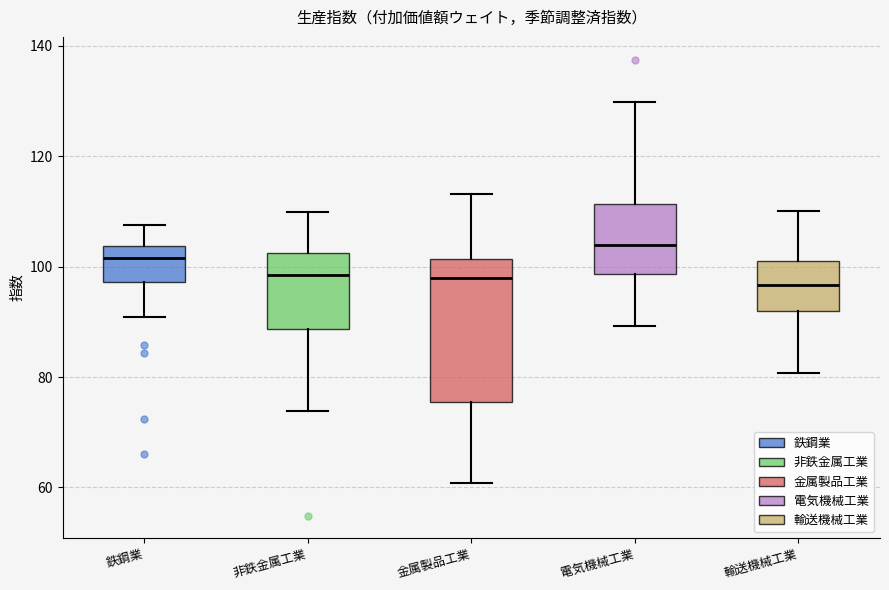

Where is the upper edge of the box for 非鉄金属工業 on the y-axis? The values are not printed on the chart, so give them approximately, as read against the axis.

102